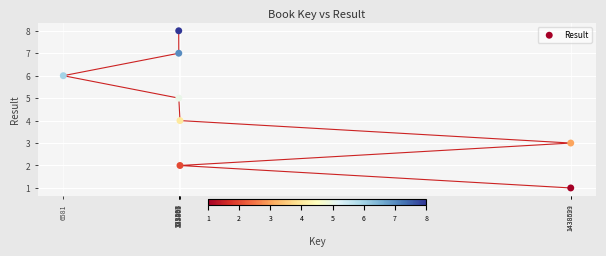

What is the range of X values (max minus min)?

1432040